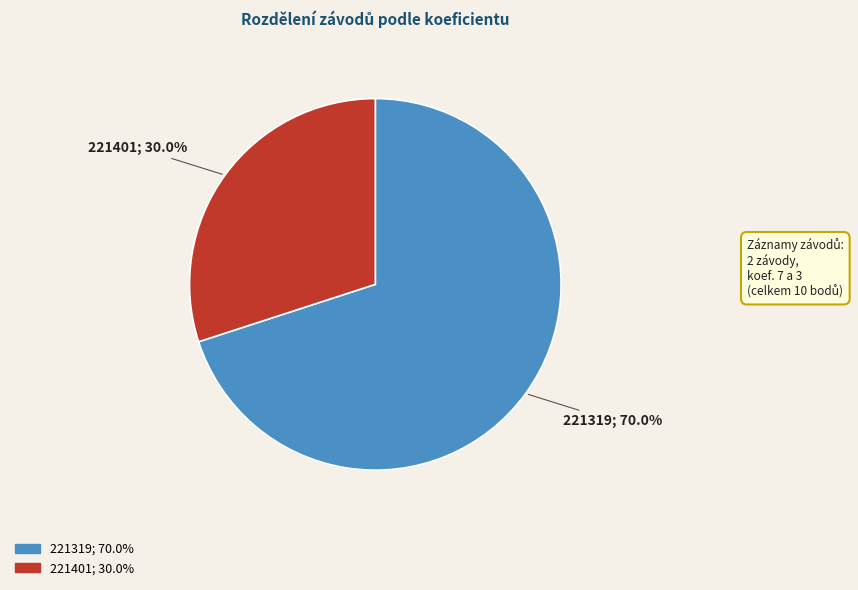

What is the smallest slice in the pie chart?

221401